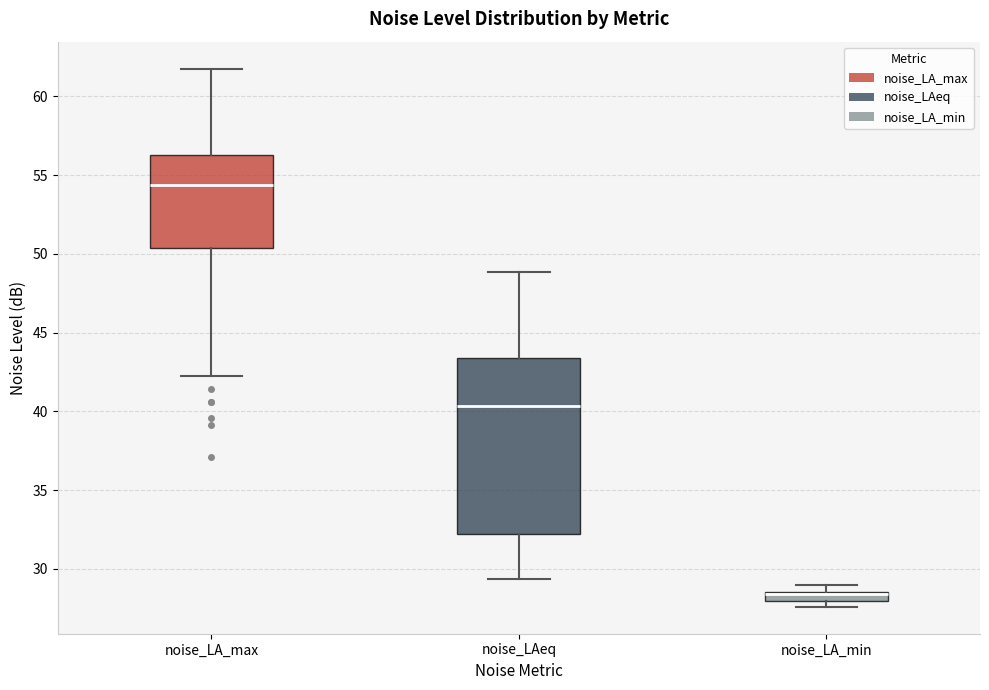

Where is the lower edge of the box for noise_LA_min on the y-axis? The values are not printed on the chart, so give them approximately, as read against the axis.

28.0